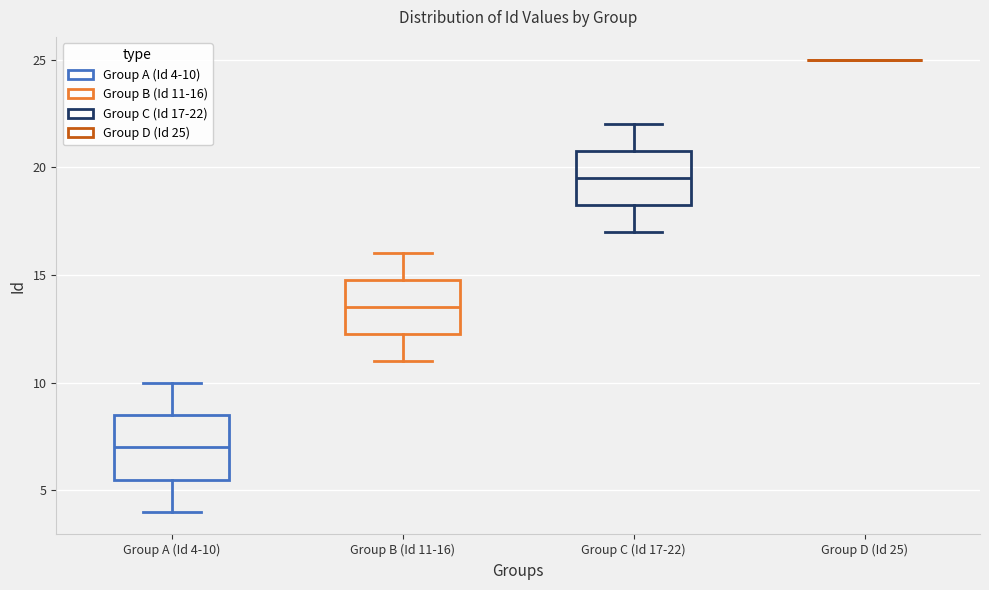

Reading left to right, transcribe this box plot: for each box, give where its median line is, the range the box spans, and where its two whiskers end, as read against the y-axis. The values are not printed on the chart, so give them approximately, as read against the axis.

Group A (Id 4-10): median 7.0, box 5.5 to 8.5, whiskers 4.0 to 10.0
Group B (Id 11-16): median 13.5, box 12.5 to 15.0, whiskers 11.0 to 16.0
Group C (Id 17-22): median 19.5, box 18.5 to 21.0, whiskers 17.0 to 22.0
Group D (Id 25): box collapsed to a line at 25.0, whiskers 25.0 to 25.0